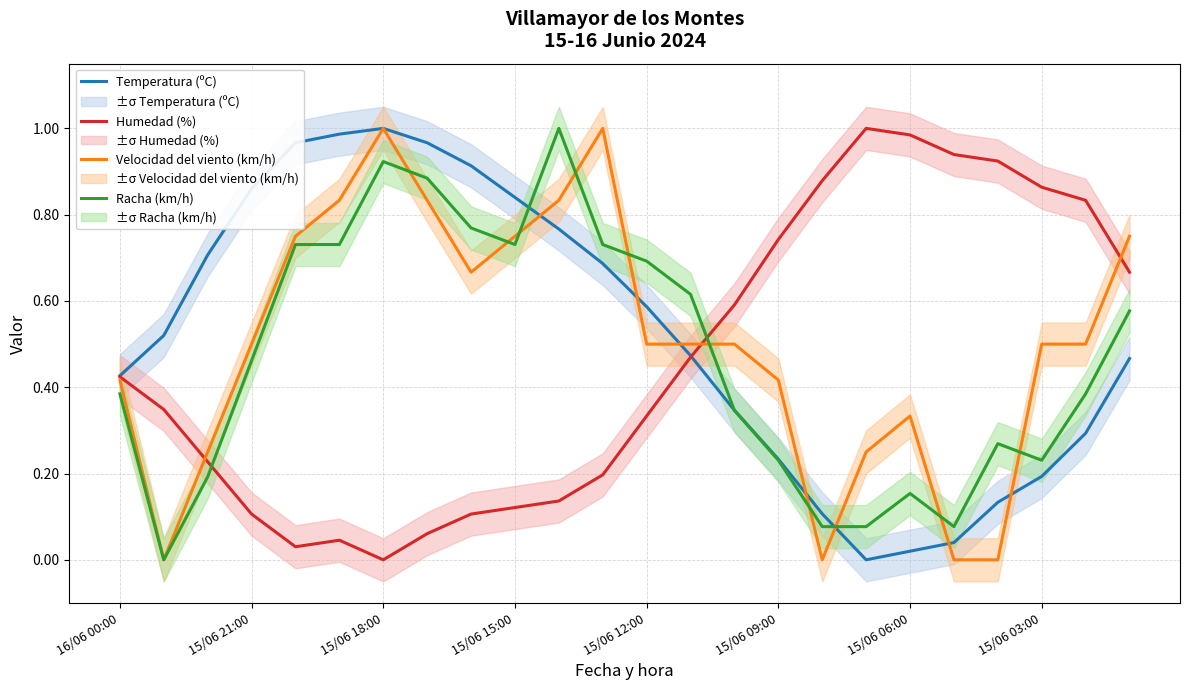

How many times do Humedad (%) and Racha (km/h) cross each other?

2